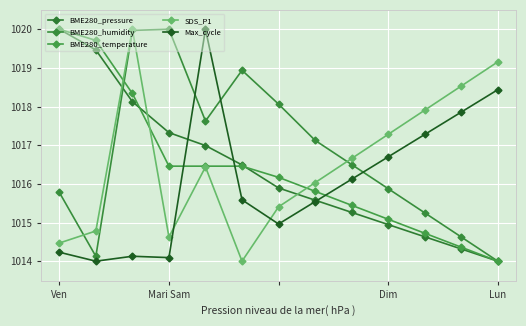

What are all the series names shown in the legend?

BME280_pressure, BME280_humidity, BME280_temperature, SDS_P1, Max_cycle